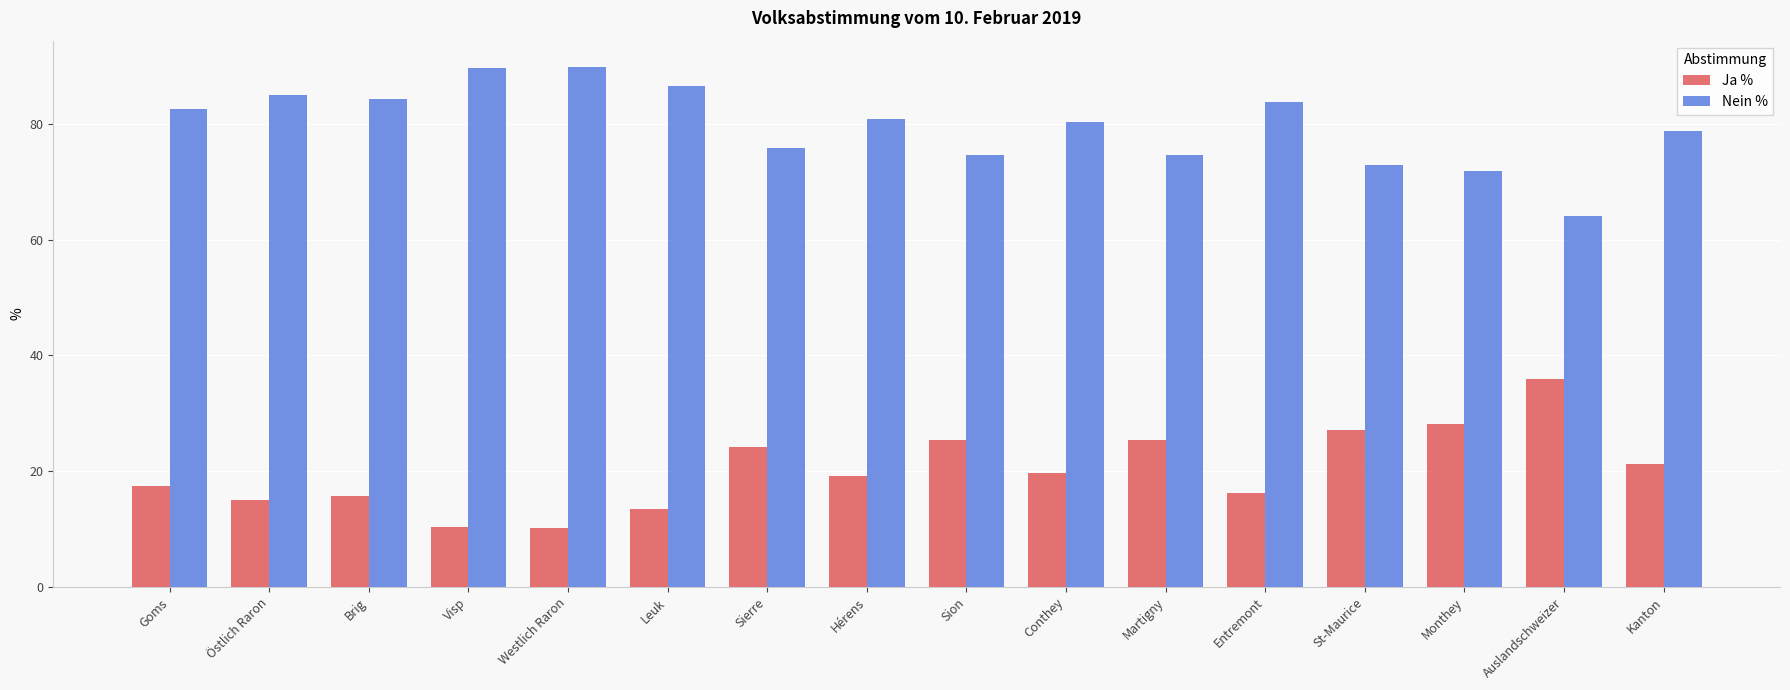

What is the spread (max minus min) of values at Kanton?

57.3